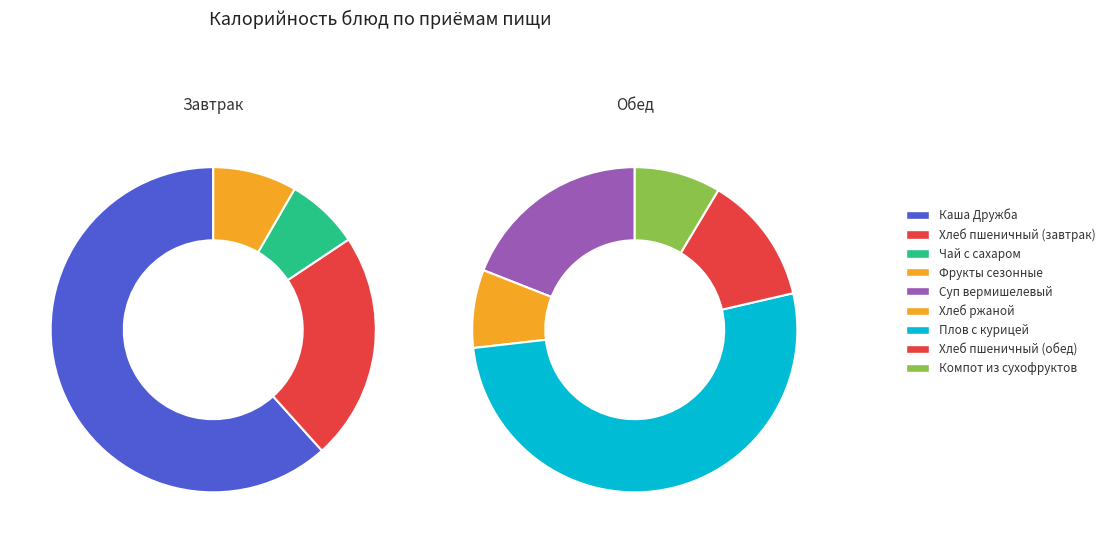

To the nearest percent, what is the combined percentage of Компот из сухофруктов and Хлеб пшеничный (завтрак)?

14%